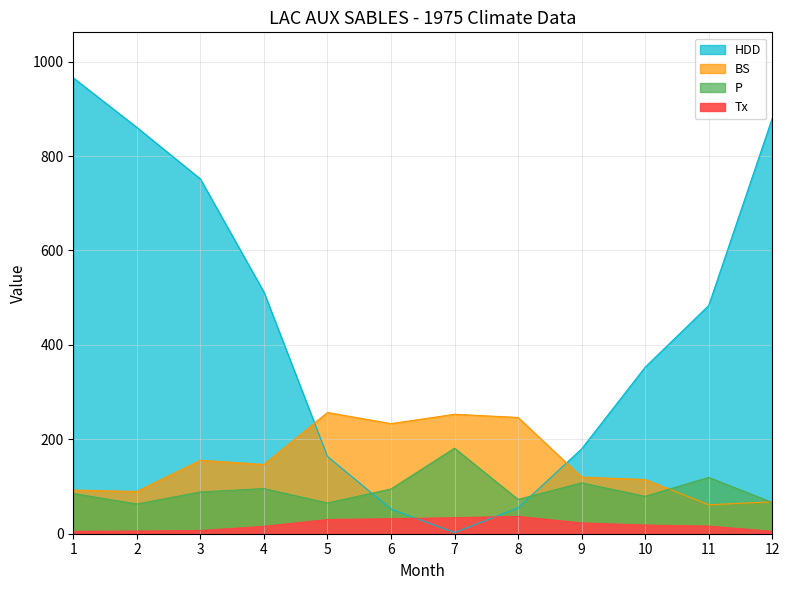

Where is the first local minimum for HDD?

7